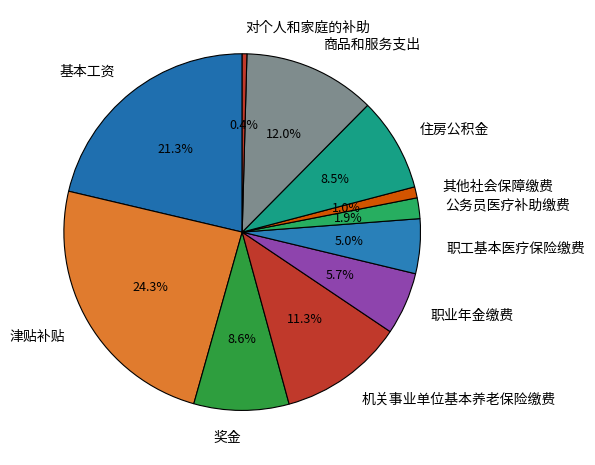

Count the number of slices in the pie.

11